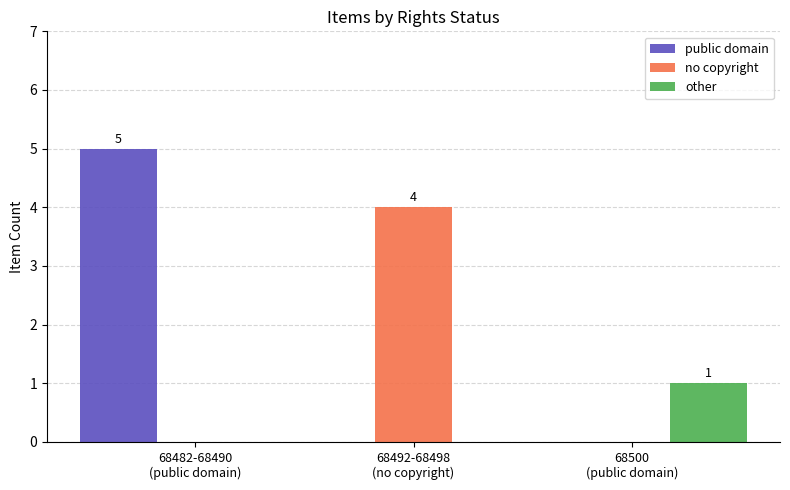

Count the number of data series in this chart.

3